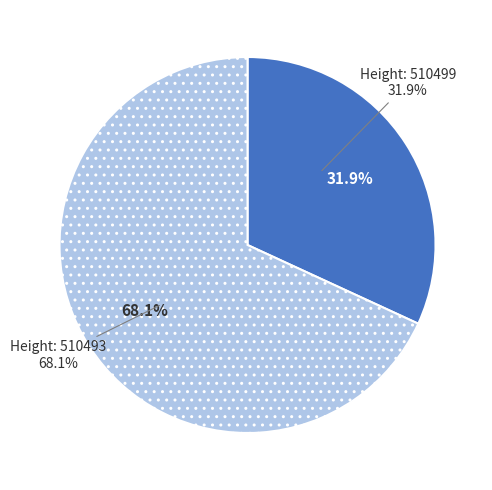

What percentage is the 510493 slice, to the nearest percent?

68%